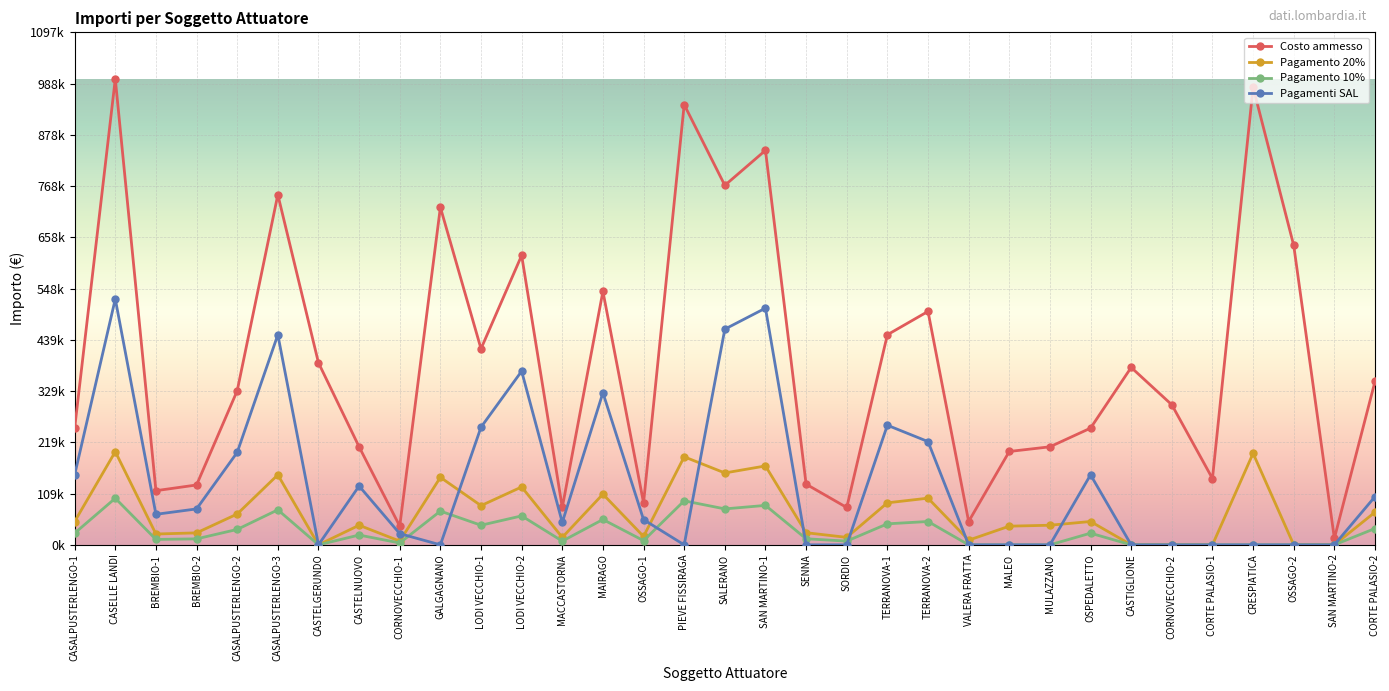

What is the label of the 28th point from the left?

CORNOVECCHIO-2